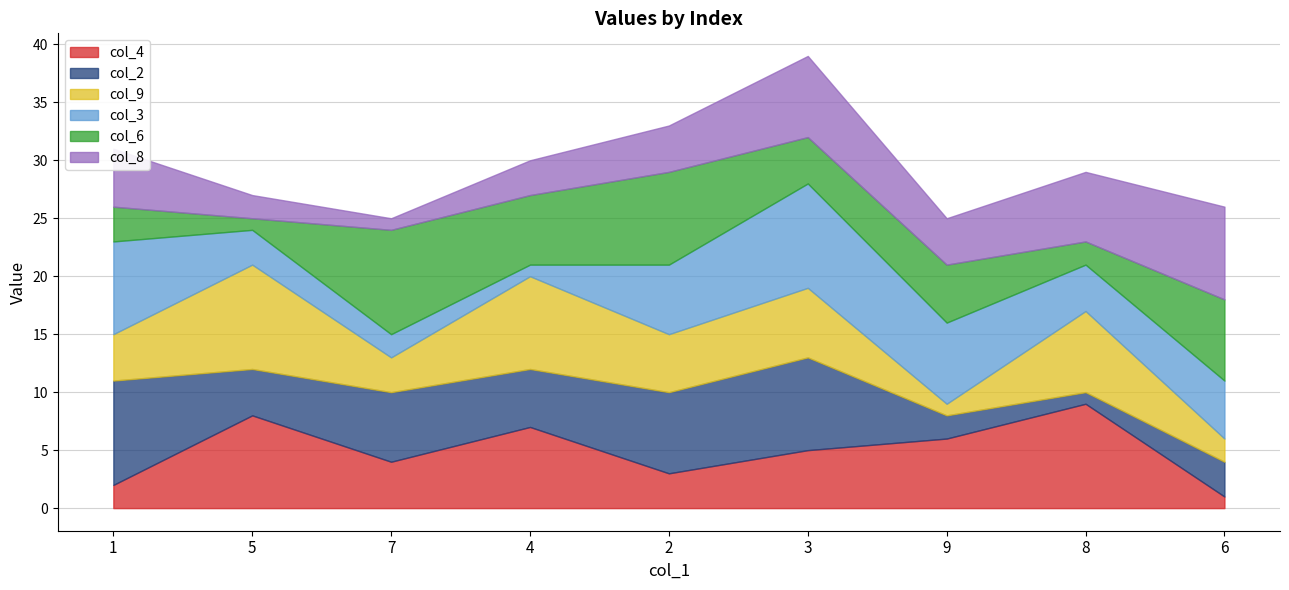

Rank the categories by col_4 value from lowest to highest.

6, 1, 2, 7, 3, 9, 4, 5, 8